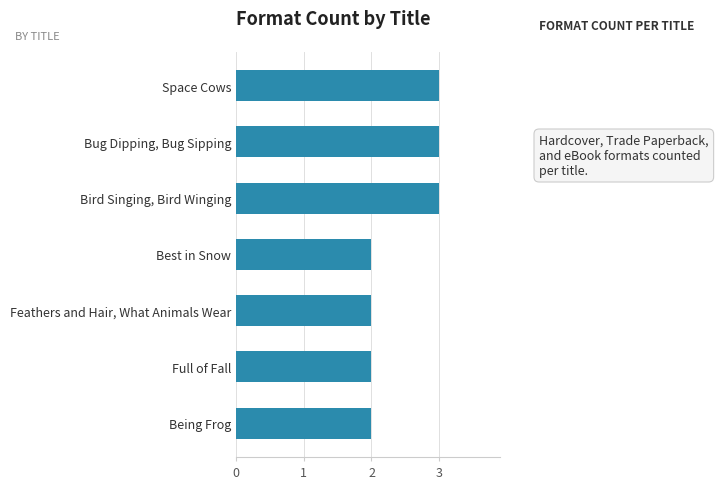

The value at Being Frog is 1. True or false?

False